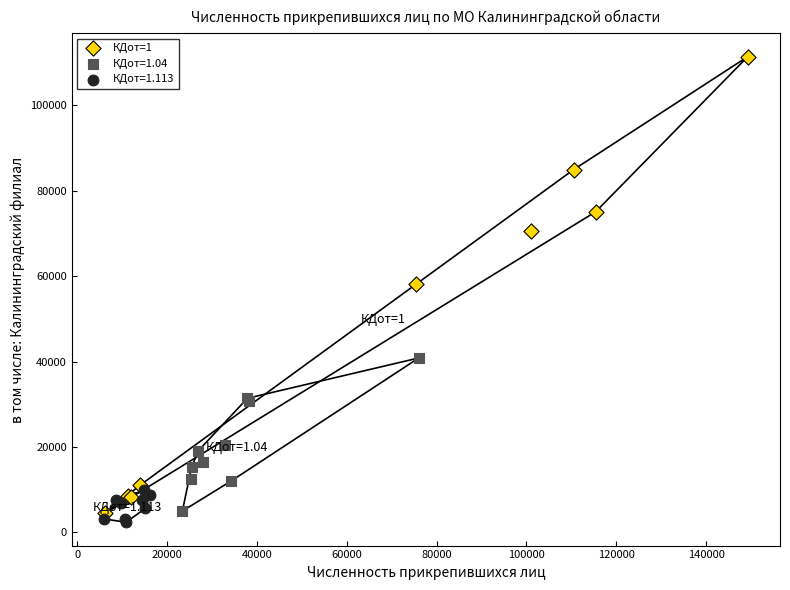

Which series has the largest Y range (max minus min)?

КДот=1